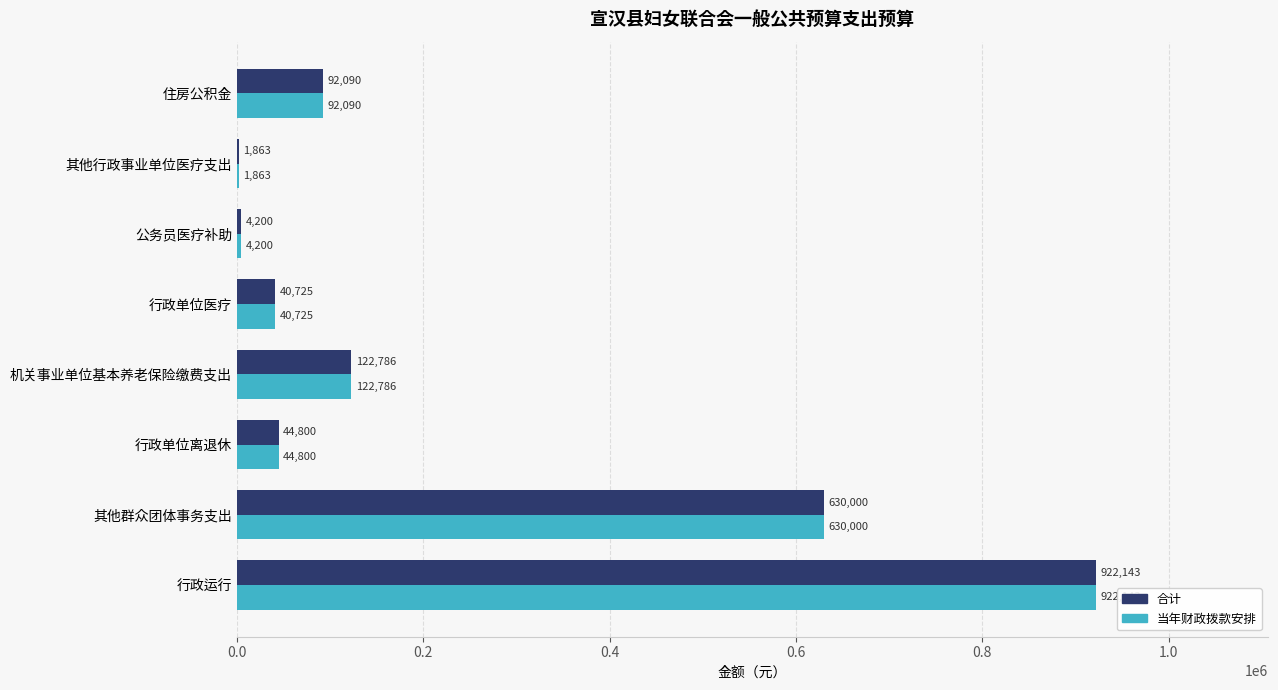

What is the sum of all 合计 values?

1858607